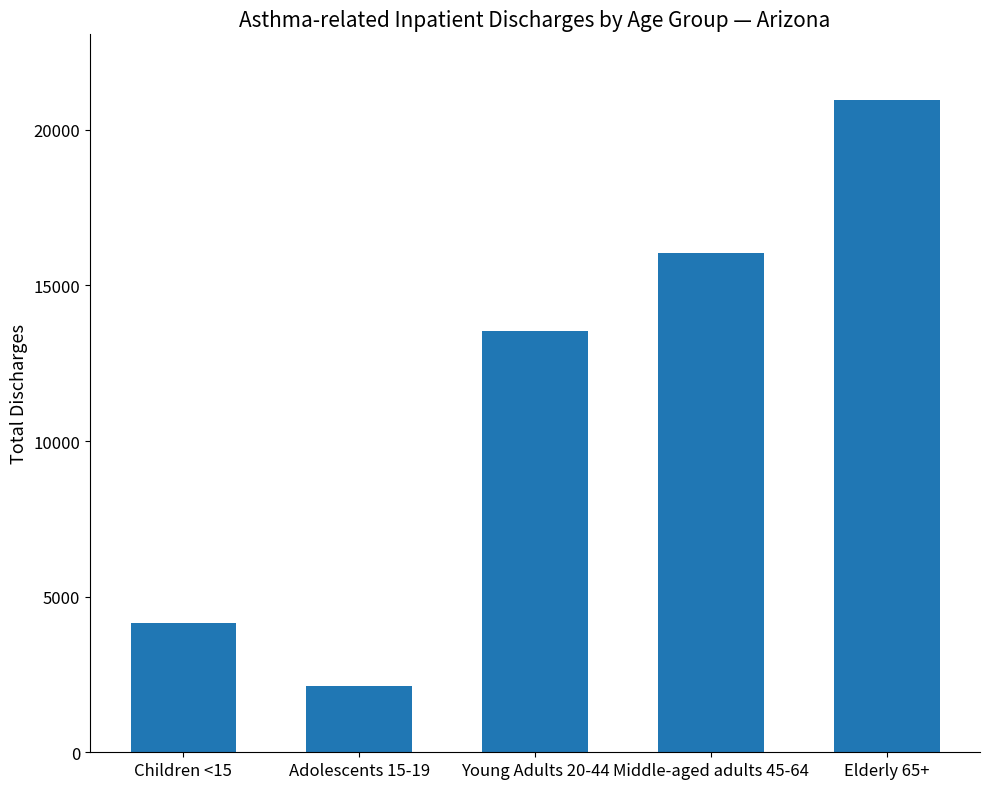

What is the difference between the values at Adolescents 15-19 and Young Adults 20-44?

11433